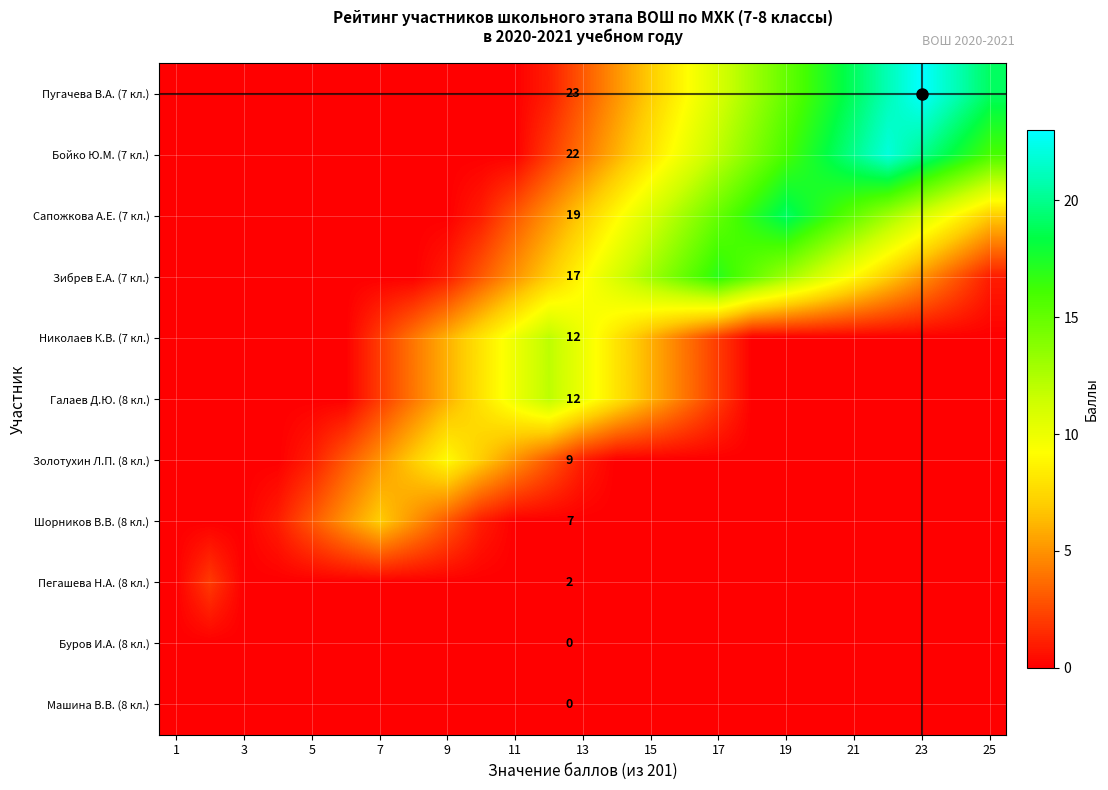

How many values in Пегашева Н.А. (8 кл.) are above zero?

1